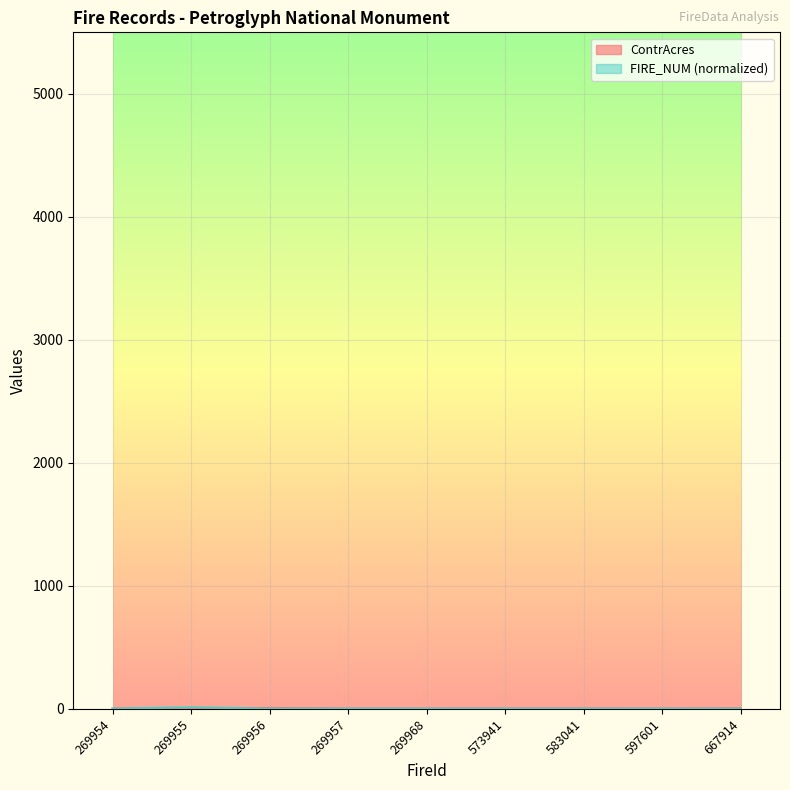

Reading left to right, list all the values displayed in this chart.

ContrAcres: 0.1	0.1	5.0	0.1	0.1	0.3	0.2	0.1	2.0
FIRE_NUM: 0.0	10.0	0.0	0.0	0.0	0.0	0.0	0.0	0.0